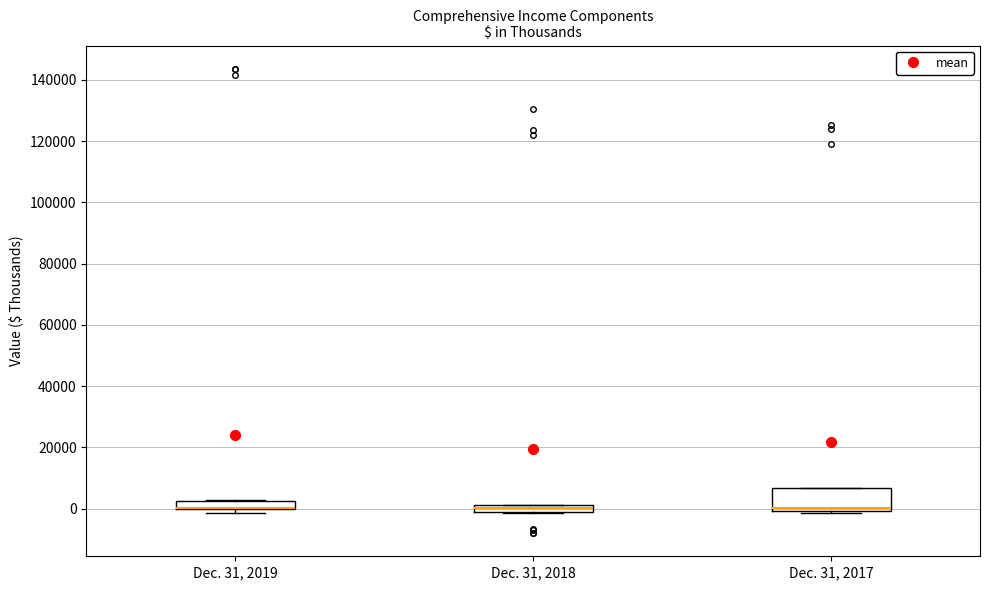

Where is the upper edge of the box for Dec. 31, 2019 on the y-axis? The values are not printed on the chart, so give them approximately, as read against the axis.

2000